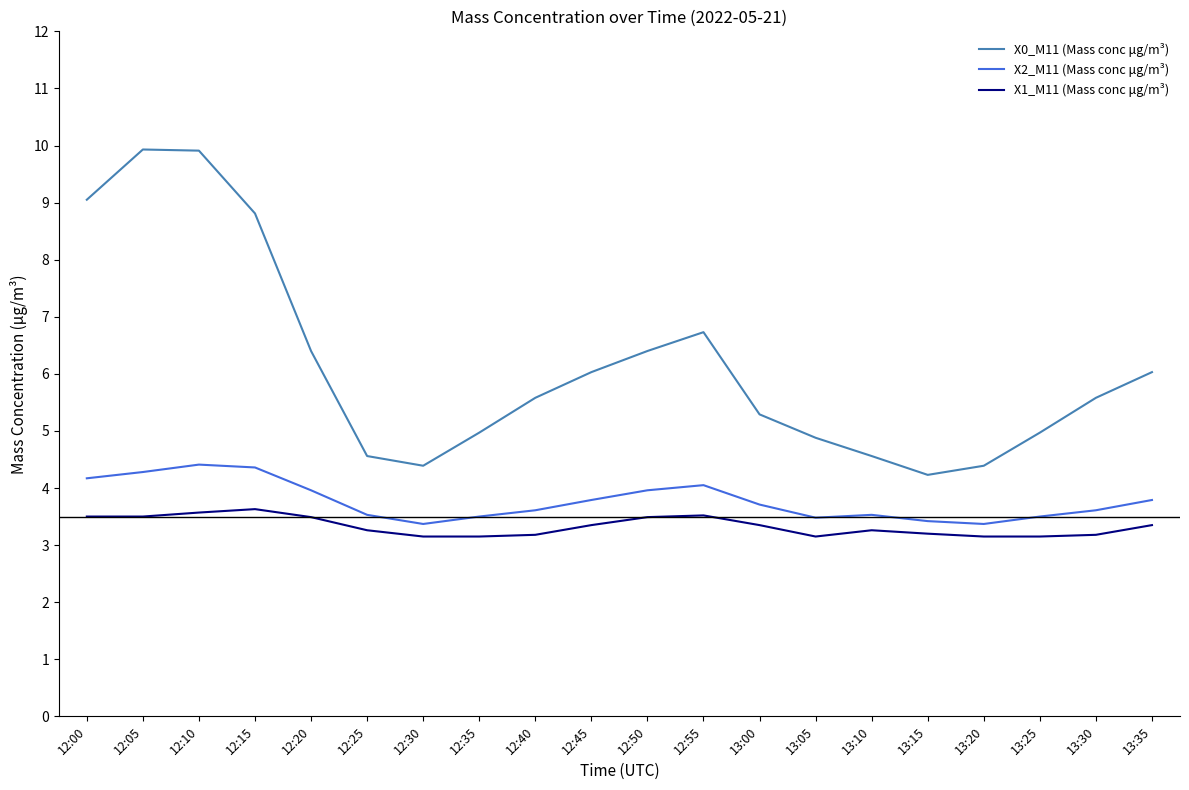

Is the value of X2_M11 (Mass conc μg/m³) at 12:30 greater than the value of X0_M11 (Mass conc μg/m³) at 13:30?

No